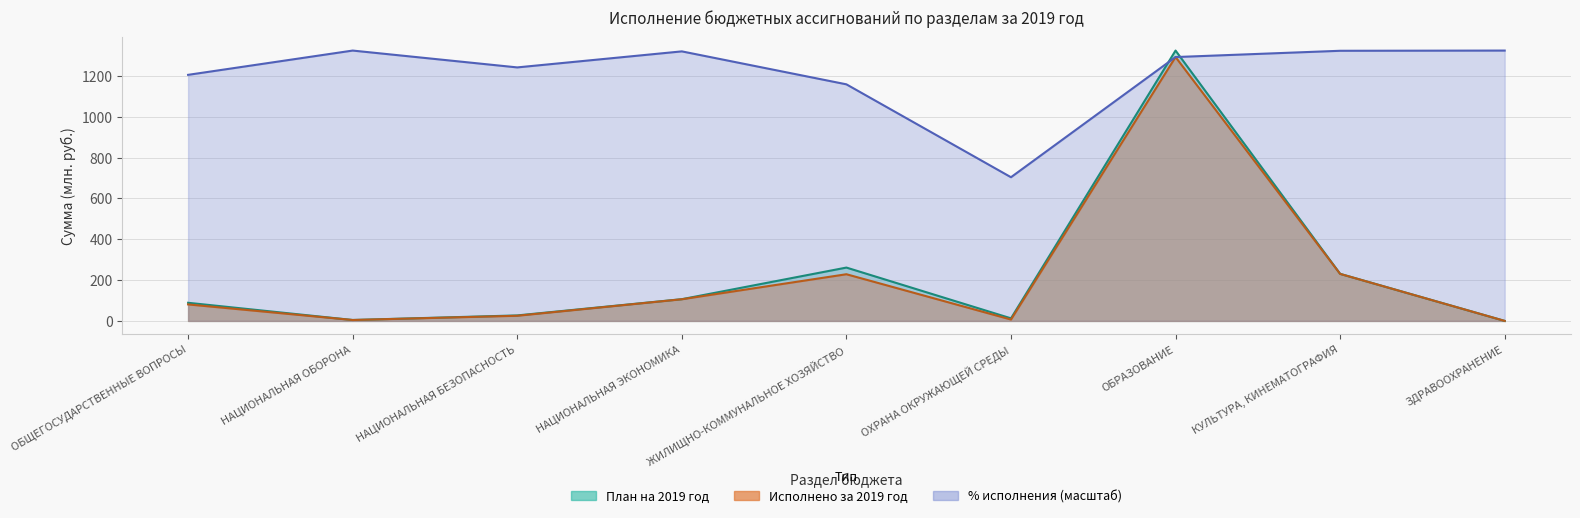

At which category is the sum across all series the highest?

ОБРАЗОВАНИЕ